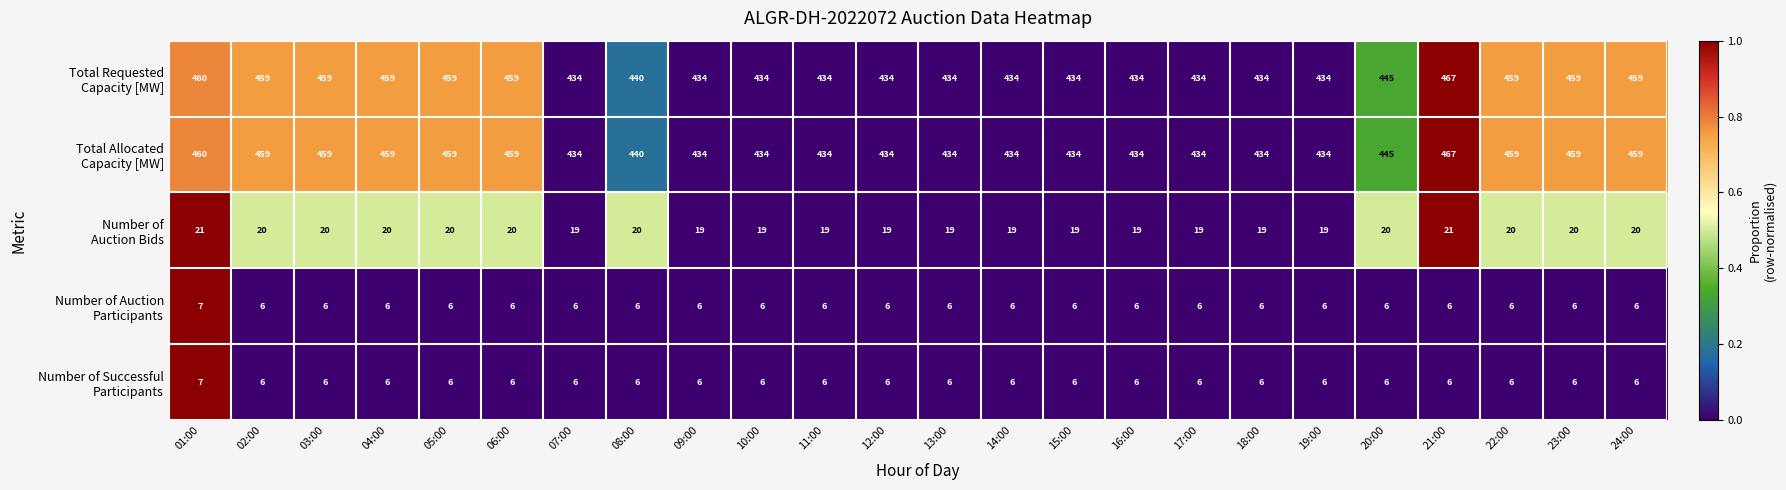

Count the number of data series in this chart.

5